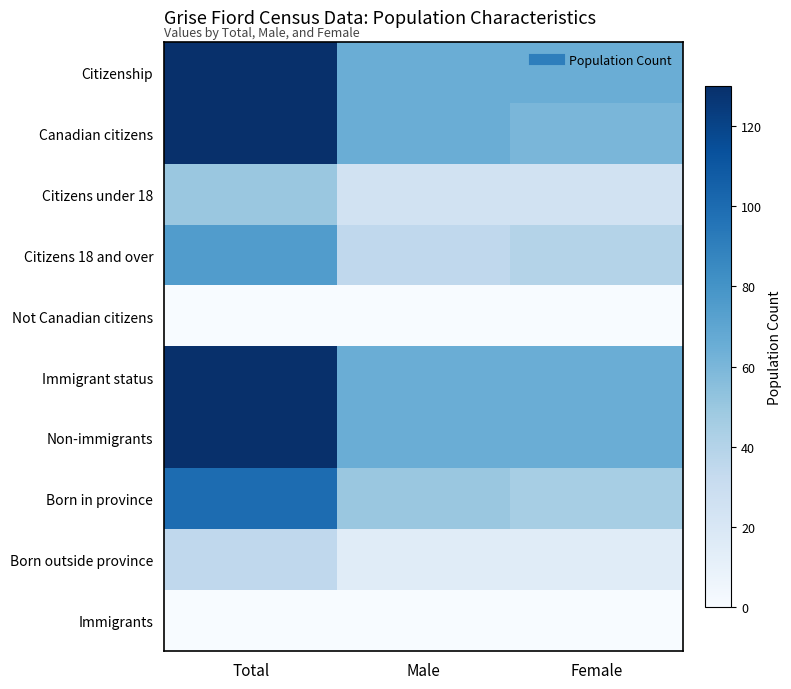

List the series in order of their peak value, highest first.

Citizenship, Canadian citizens, Immigrant status, Non-immigrants, Born in province, Citizens 18 and over, Citizens under 18, Born outside province, Not Canadian citizens, Immigrants